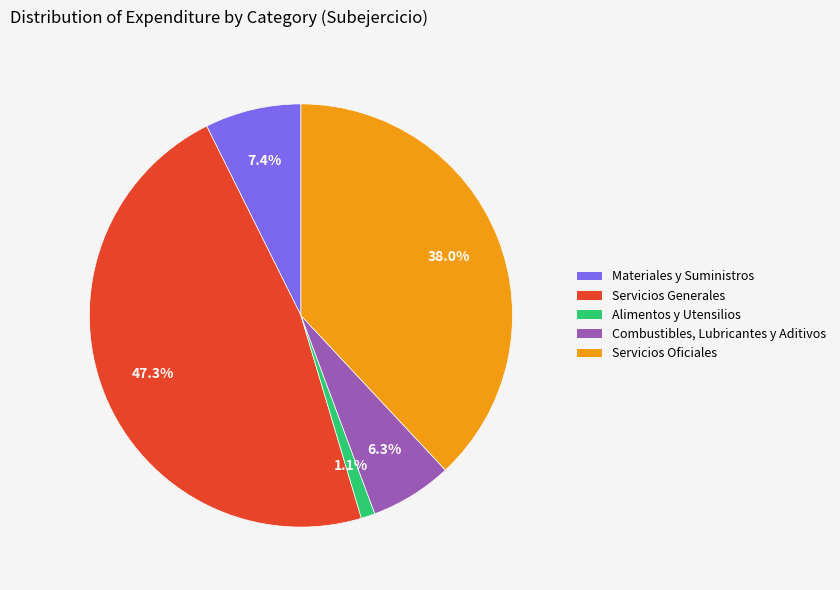

Which category has the smallest portion of the pie?

Alimentos y Utensilios